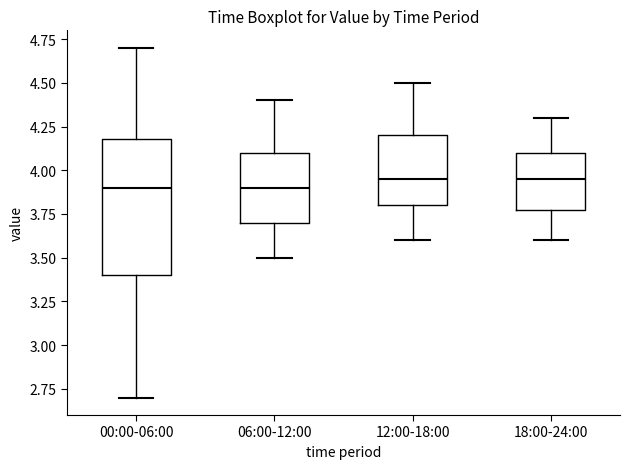

Comparing the boxes themselves (not the whiskers), which one is the tallest?

00:00-06:00